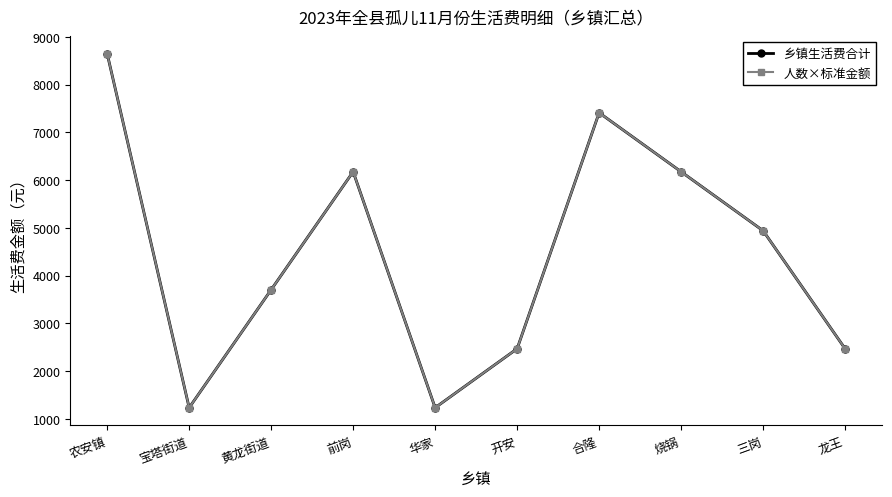

At how many categories does at least one series exceed 4040?

5